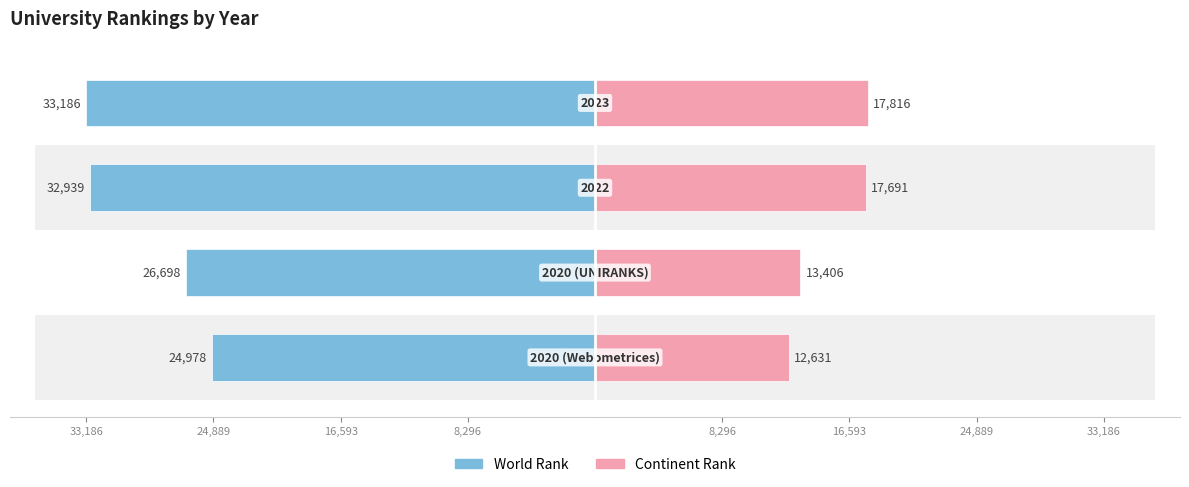

Reading right to left, extract all data points from this chart.

world rank: 33,186=-33186	24,889=-32939	16,593=-26698	8,296=-24978
continent rank: 33,186=17816	24,889=17691	16,593=13406	8,296=12631